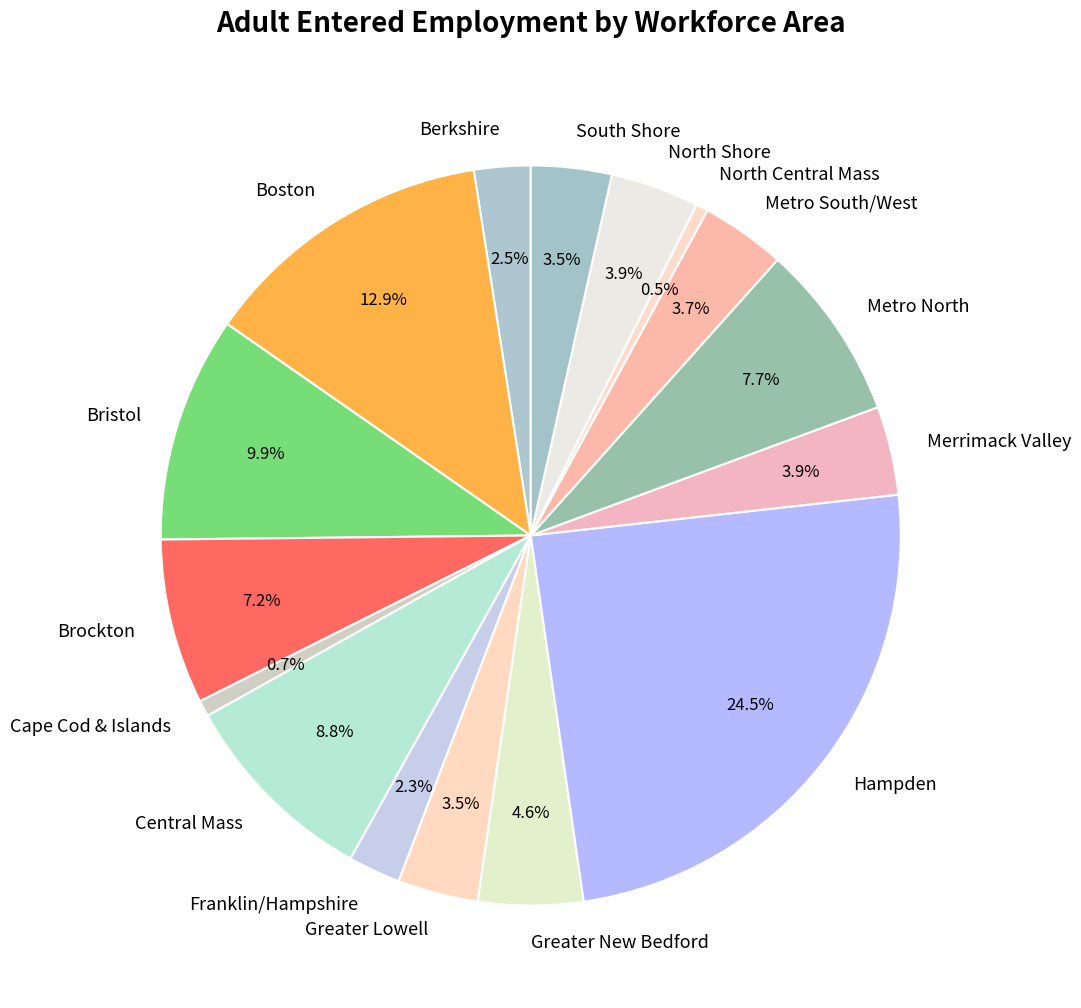

Combined, do Greater New Bedford and Greater Lowell account for over 50%?

No